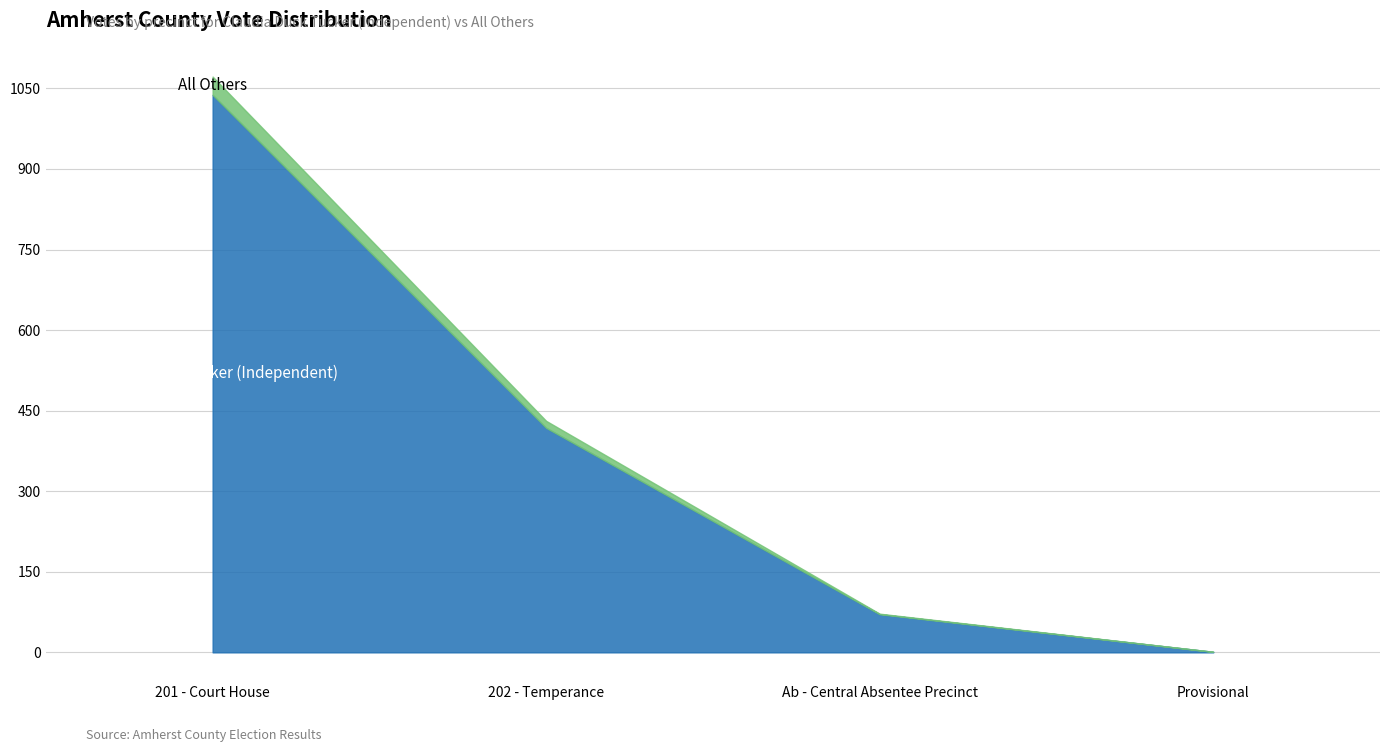

What is the difference between the All Others values at 201 - Court House and Provisional?

34